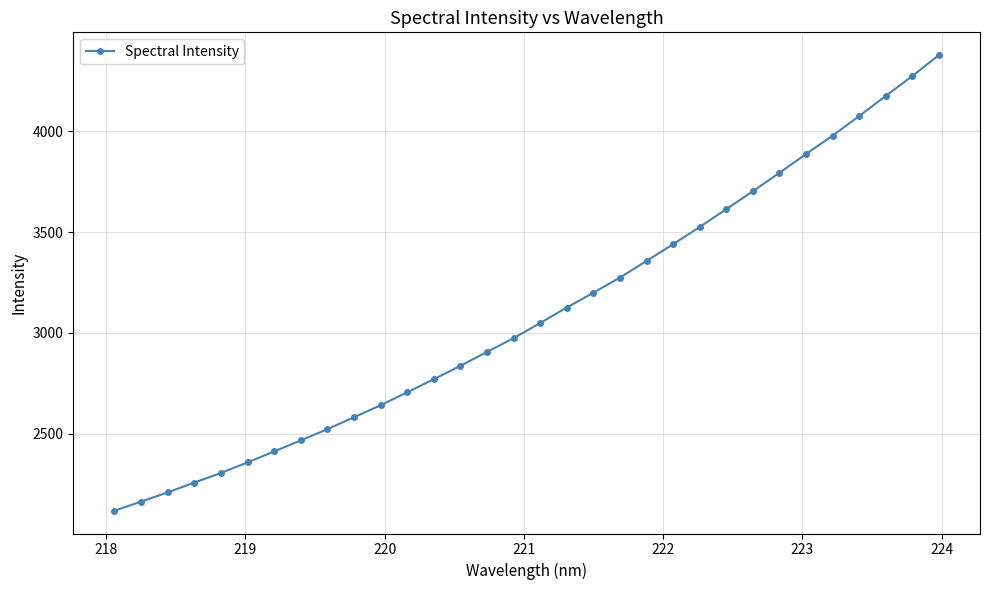

What is the maximum value shown in the chart?

4377.9